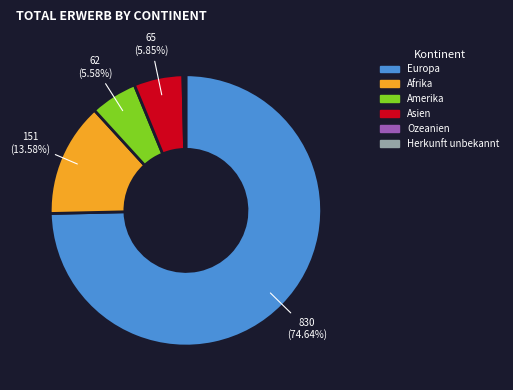

To the nearest percent, what is the difference between the largest and smallest slice percentages?

75%